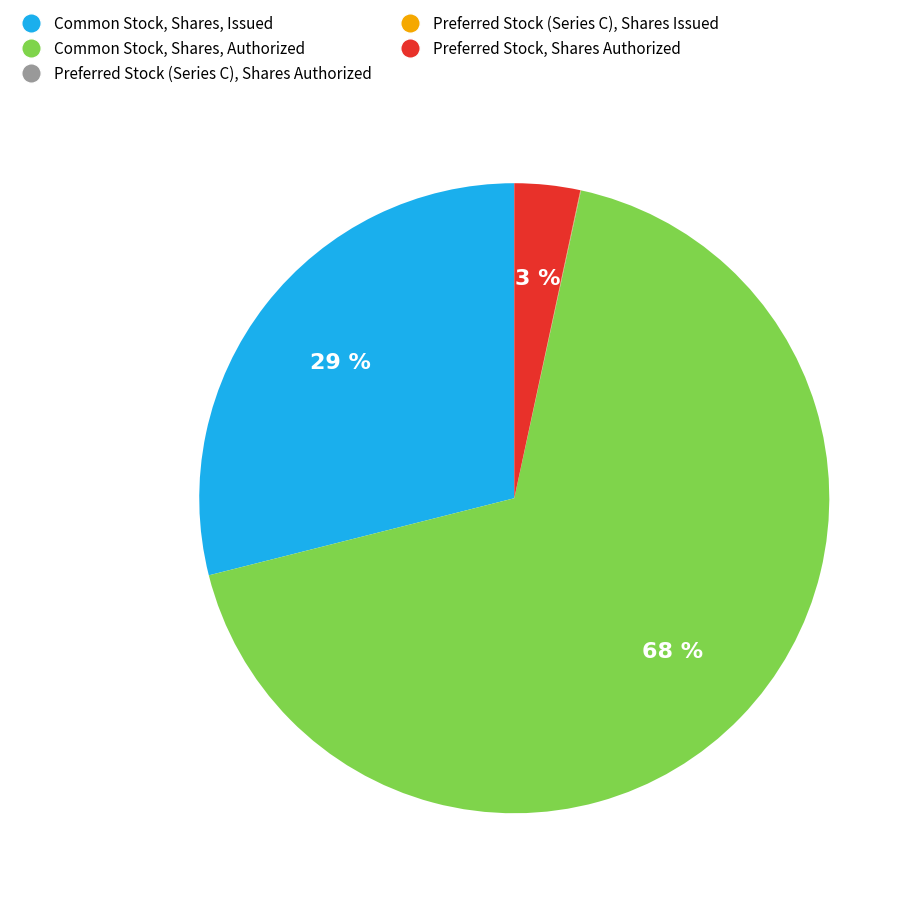

Between Preferred Stock, Shares Authorized and Common Stock, Shares, Issued, which is larger?

Common Stock, Shares, Issued